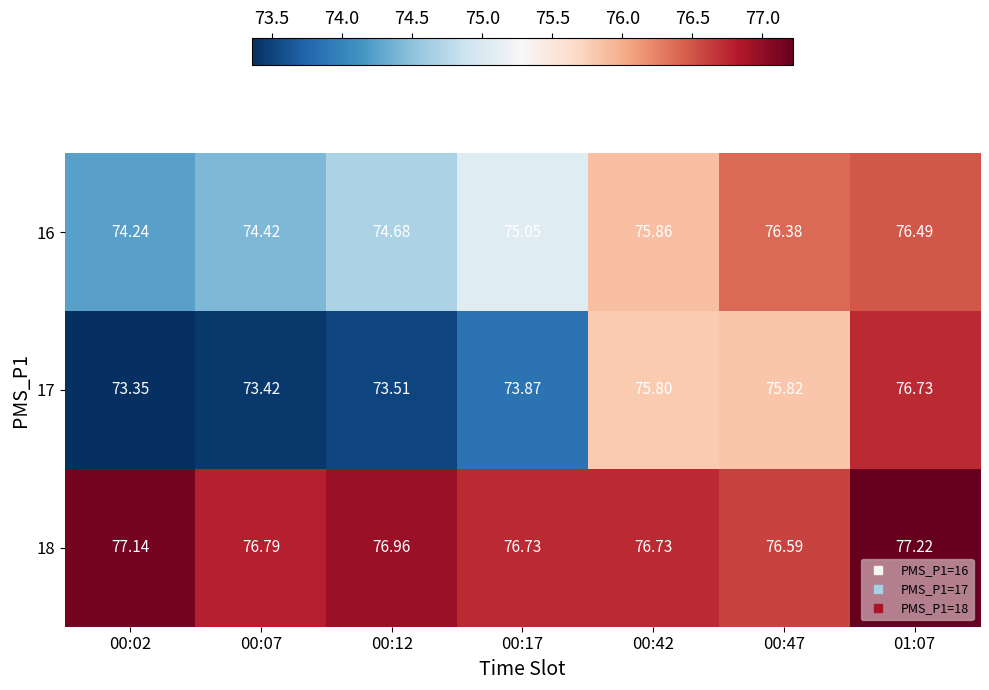

Count the number of data series in this chart.

3